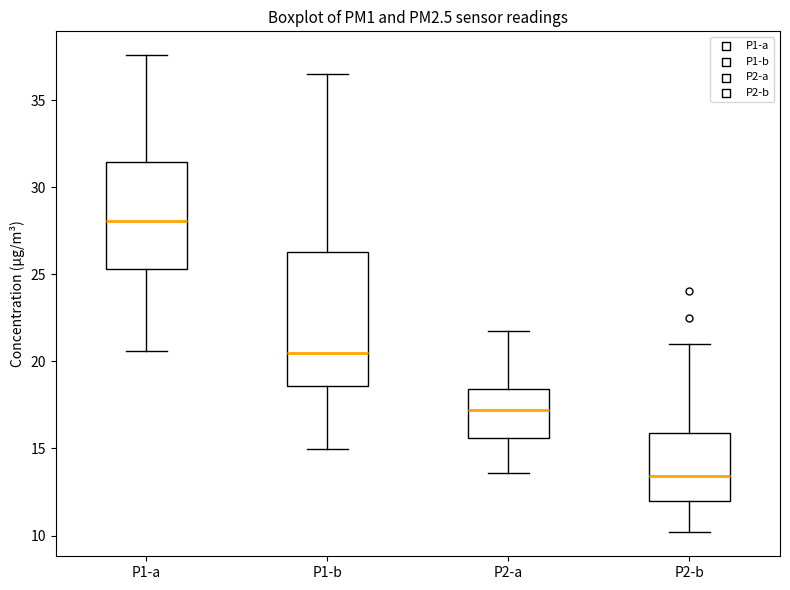

Reading left to right, read every box against the y-axis: the position of its median line, the range the box covers, and the ends of its whiskers. The values are not printed on the chart, so give them approximately, as read against the axis.

P1-a: median 28.0, box 25.5 to 31.5, whiskers 20.5 to 37.5
P1-b: median 20.5, box 18.5 to 26.5, whiskers 15.0 to 36.5
P2-a: median 17.0, box 15.5 to 18.5, whiskers 13.5 to 21.5
P2-b: median 13.5, box 12.0 to 16.0, whiskers 10.0 to 21.0